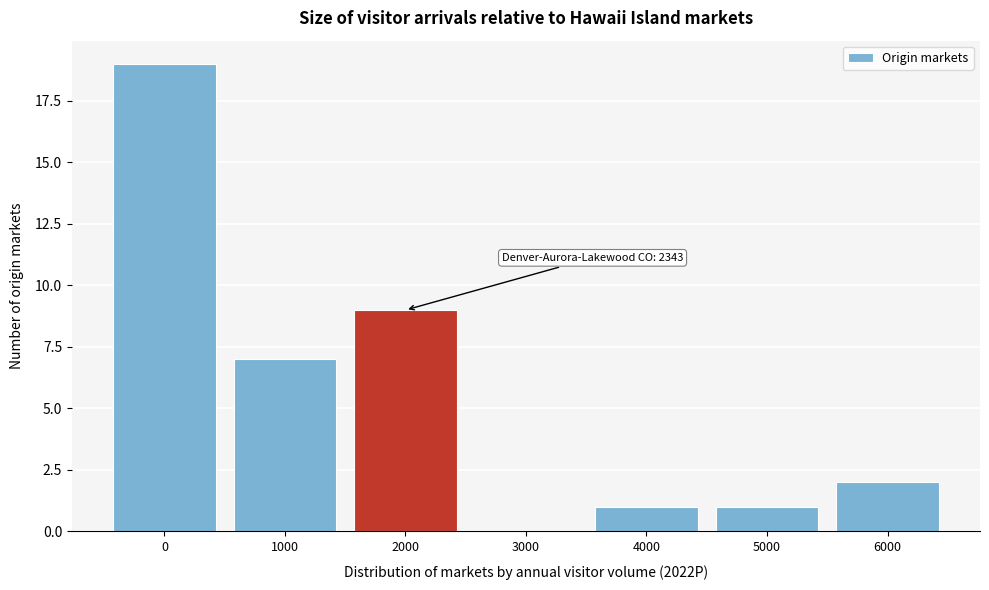

Reading left to right, list all the values displayed in this chart.

0=19	1000=7	2000=9	3000=0	4000=1	5000=1	6000=2